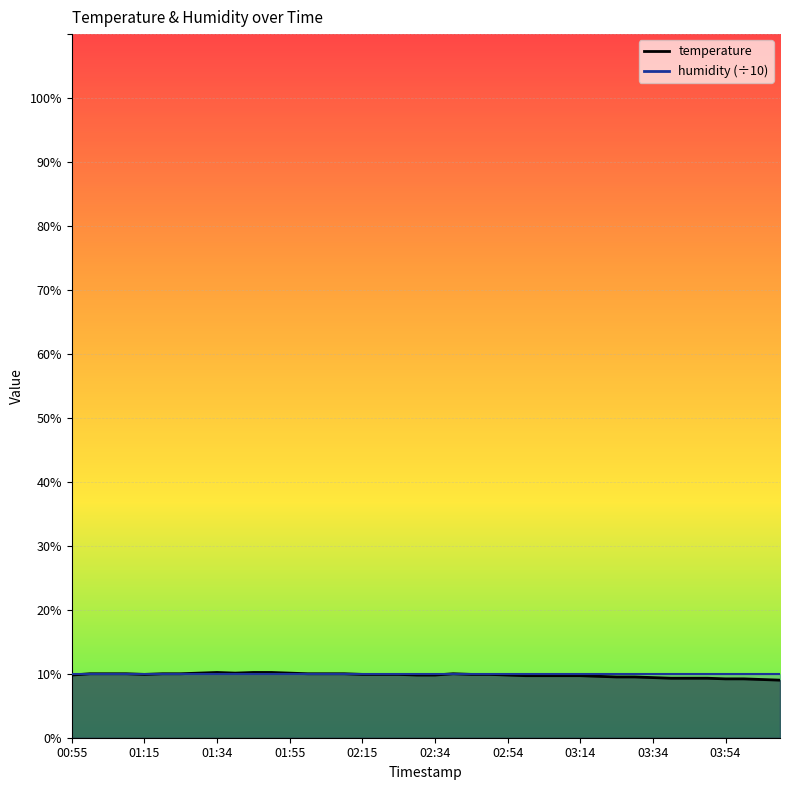

At which category does the data reach its first local peak?

01:34